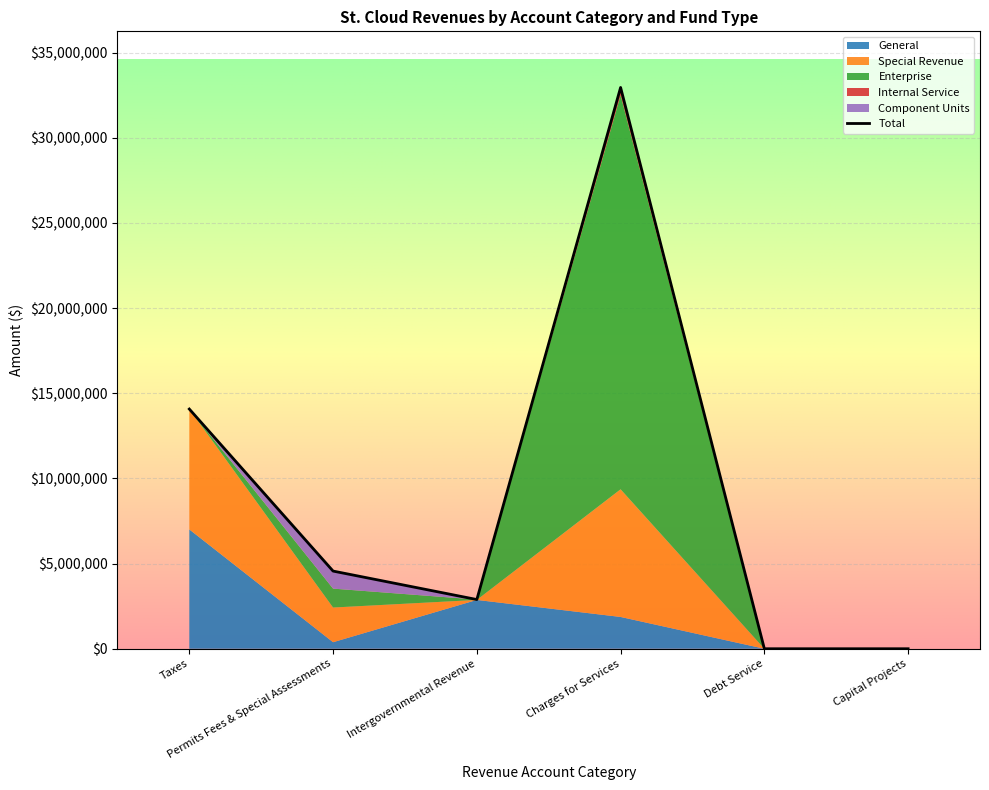

True or false: Component Units and Internal Service cross at least once.

False